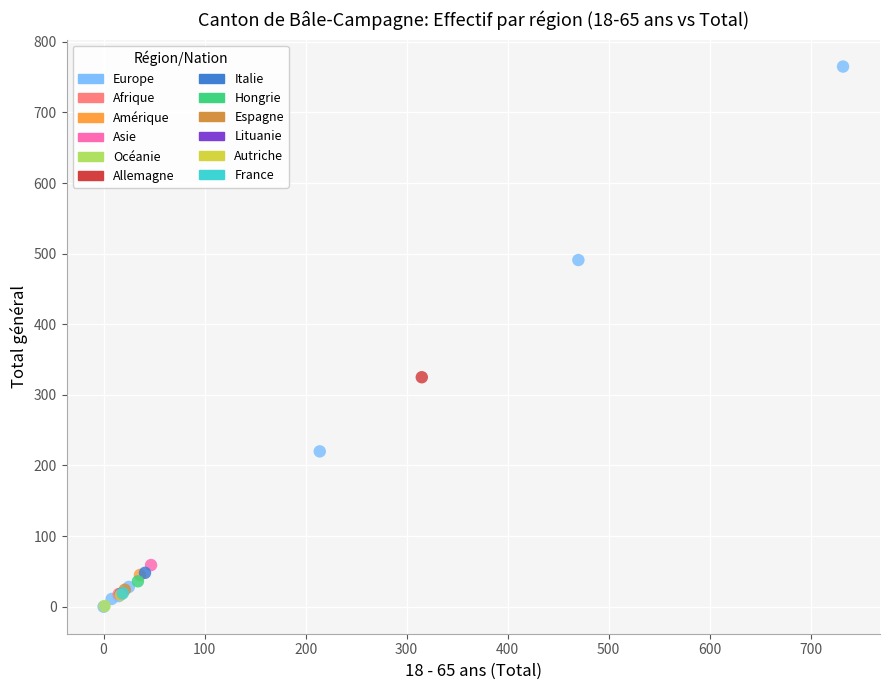

What are all the series names shown in the legend?

Europe, Afrique, Amérique, Asie, Océanie, Allemagne, Italie, Hongrie, Espagne, Lituanie, Autriche, France